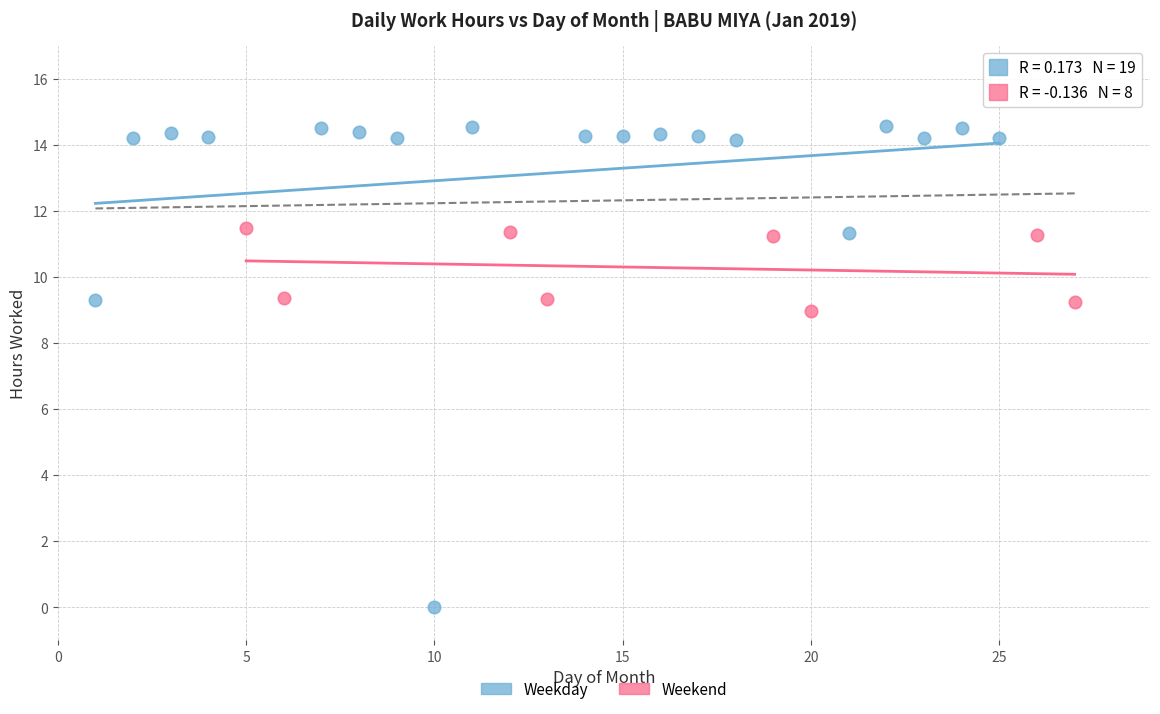

Which series contains the lowest Y value?

Weekday